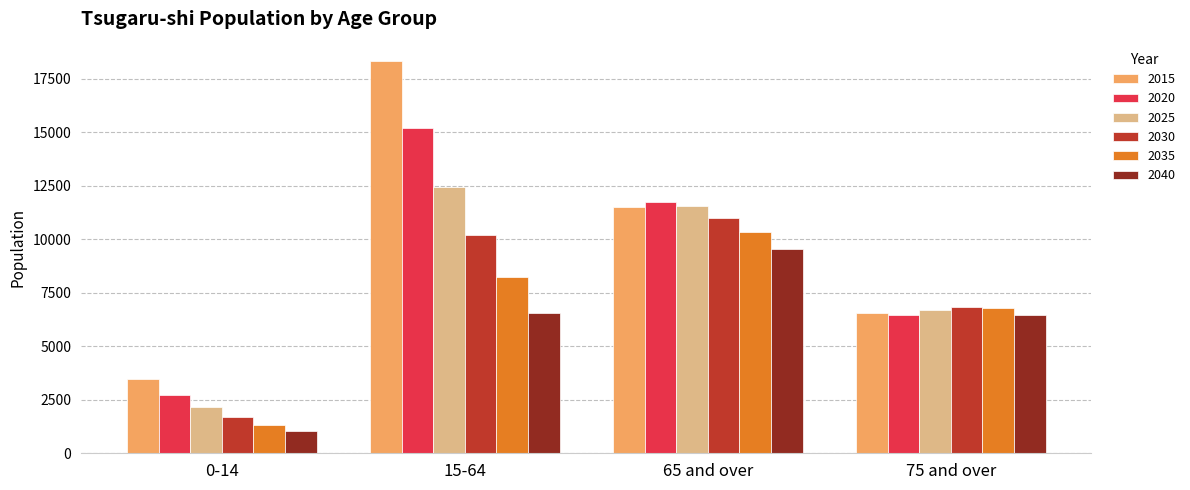

Is it true that 2020 equals 6116 at 65 and over?

False